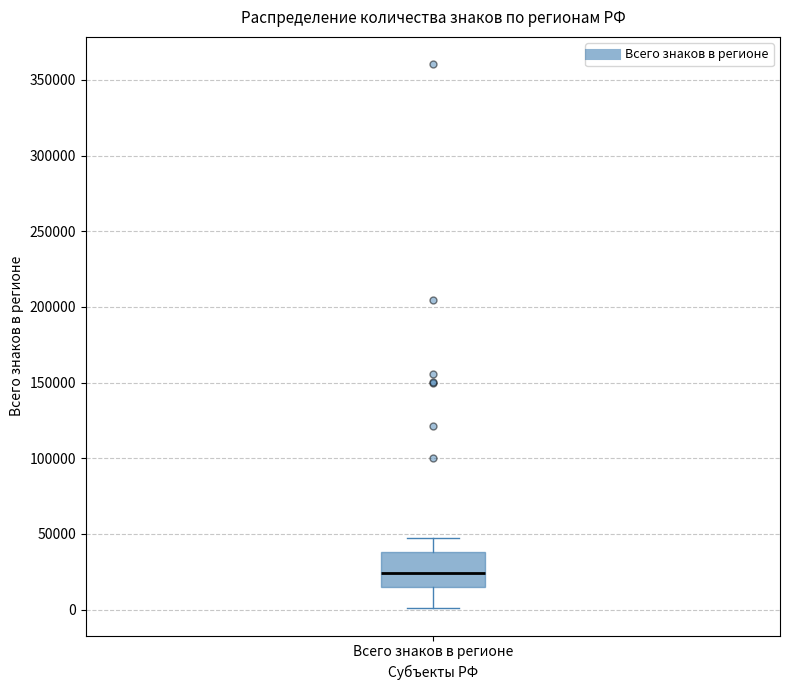

Read this box plot against the y-axis: the position of the median line, the range covered by the box, and the ends of both whiskers. The values are not printed on the chart, so give them approximately, as read against the axis.

median 25000, box 15000 to 40000, whiskers 0 to 45000